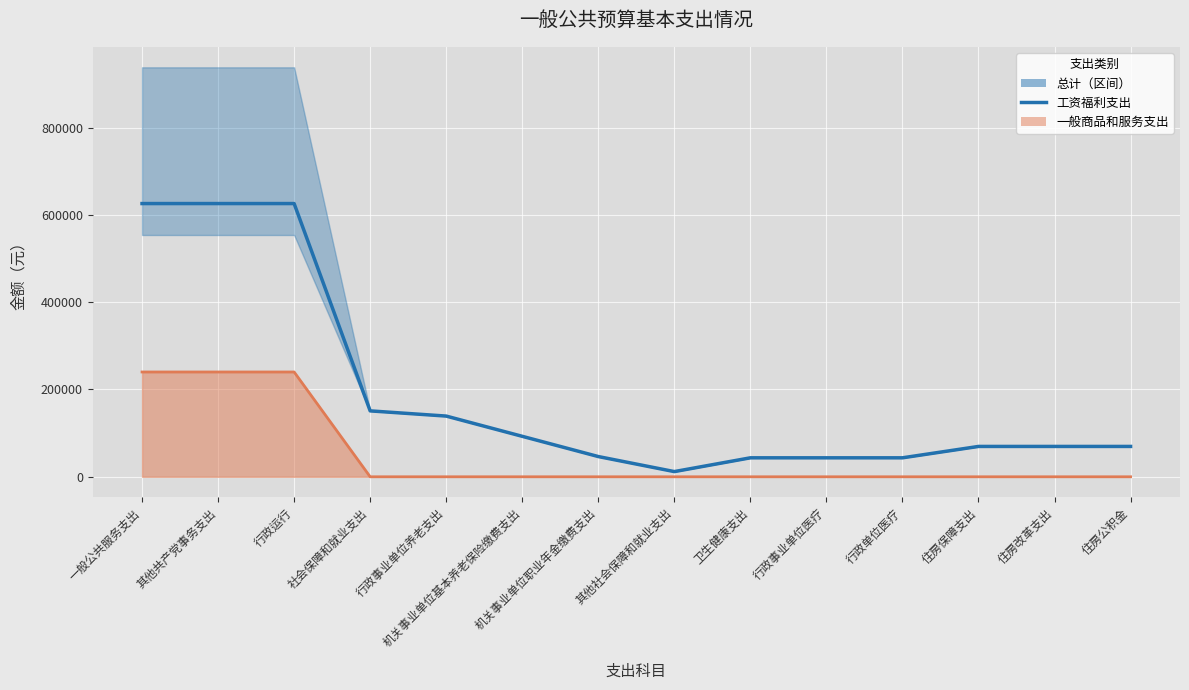

How many values in the 工资福利支出 series are below 69526?

5